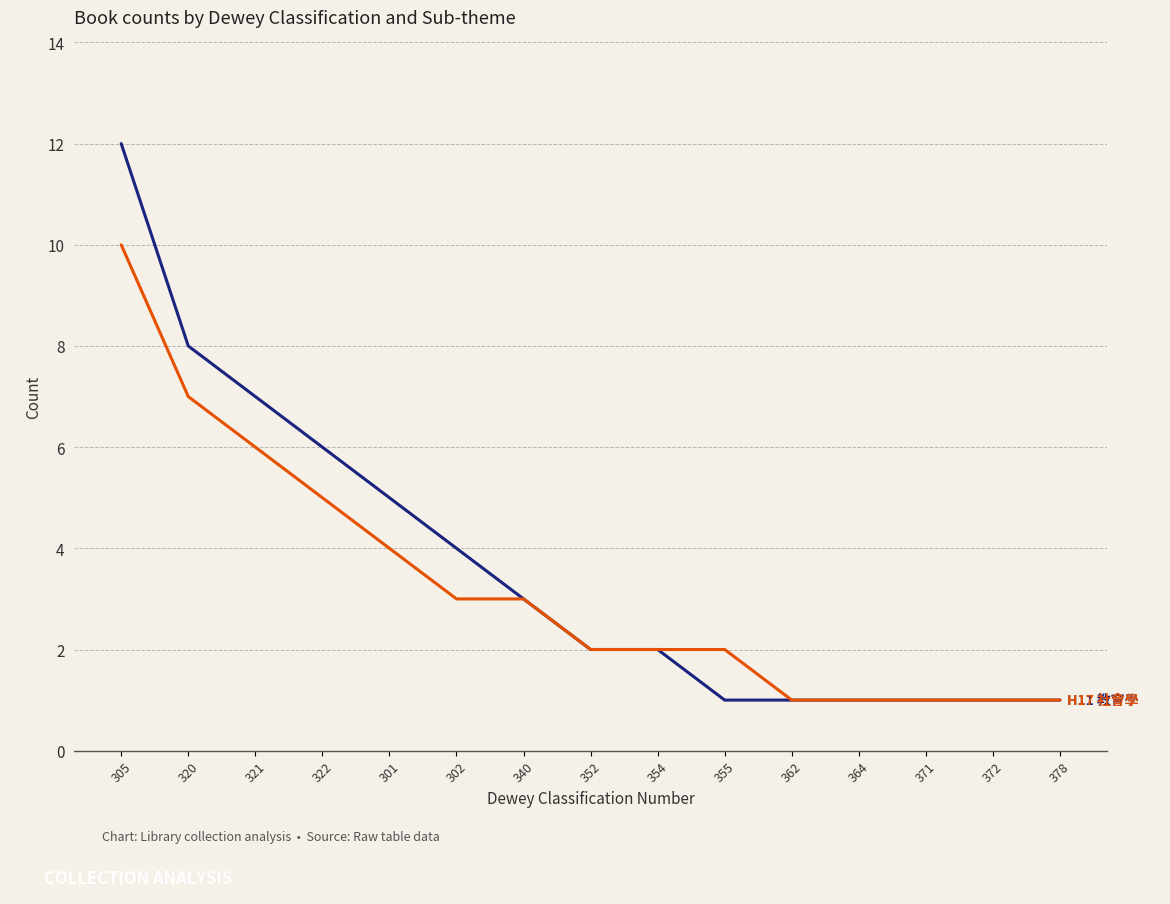

How many lines are shown in the chart?

2